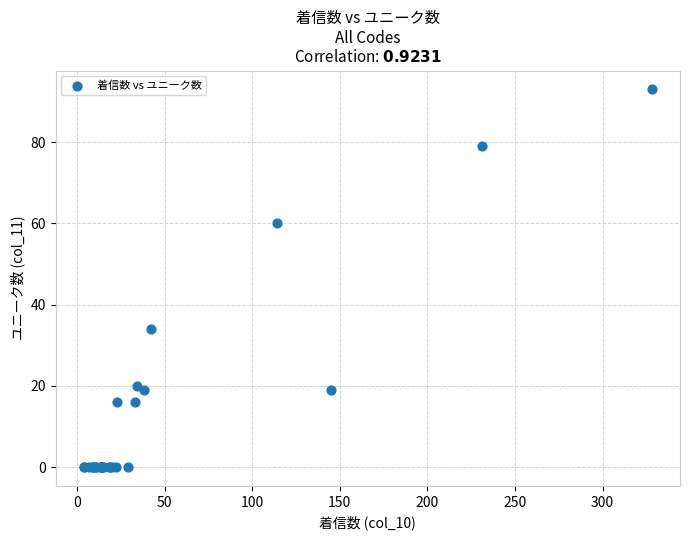

What Y value in the scatter plot is closest to 46?

34